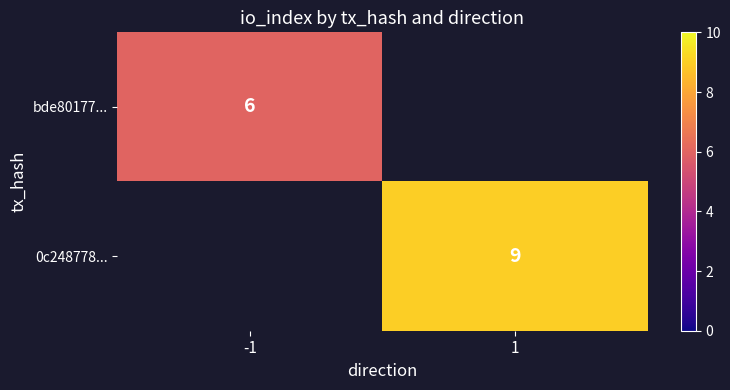

The value of 0c248778... at 1 is 9. True or false?

True